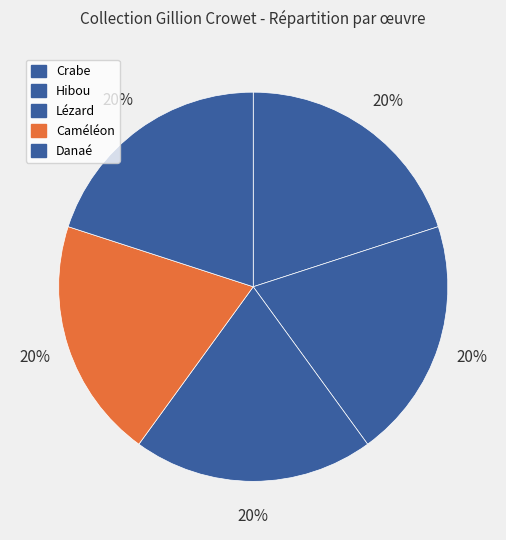

How many segments does this pie chart have?

5